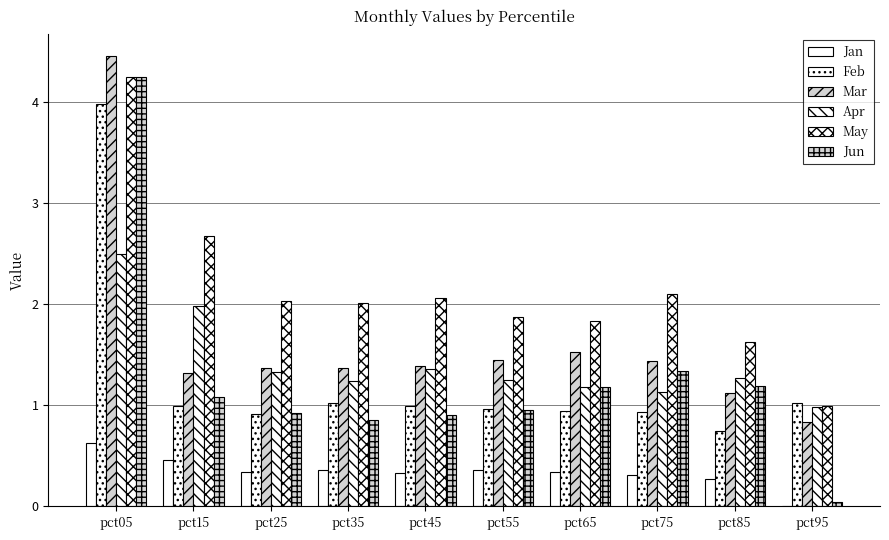

How many categories are shown in the chart?

10